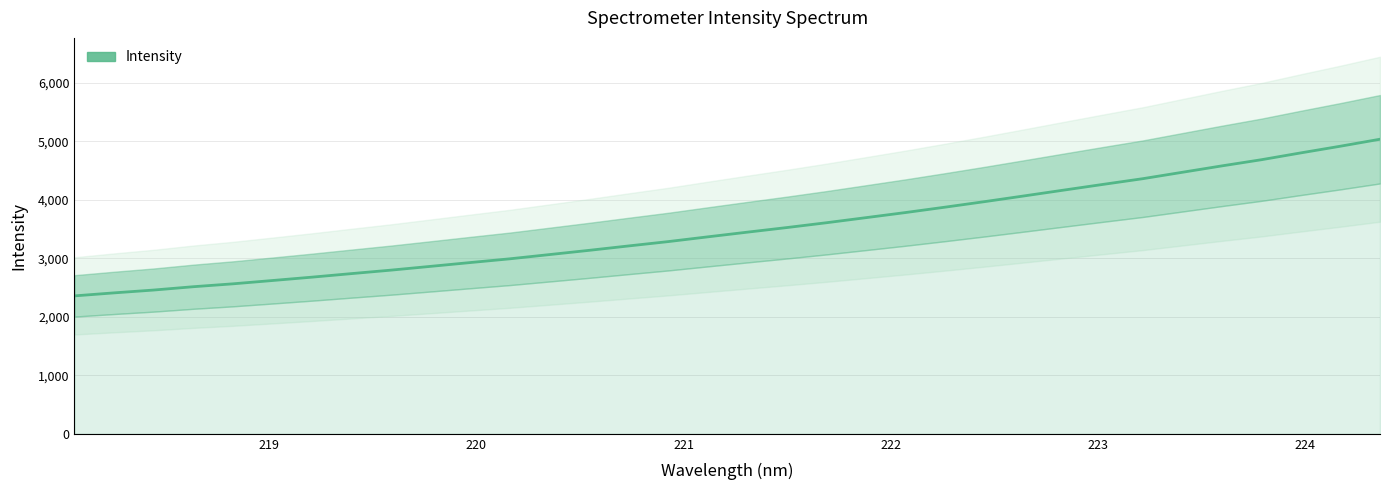

How many lines are shown in the chart?

1